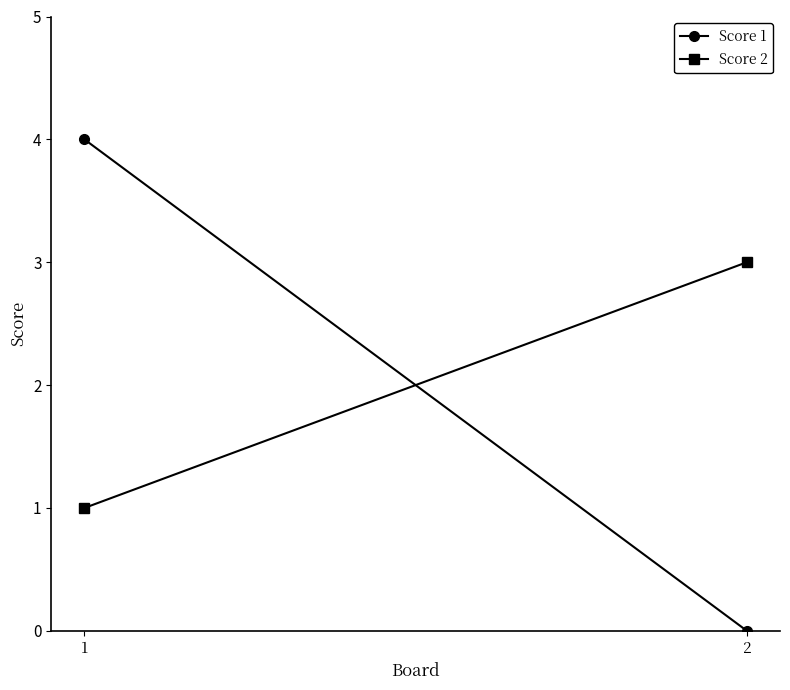

Count the number of categories in the chart.

2